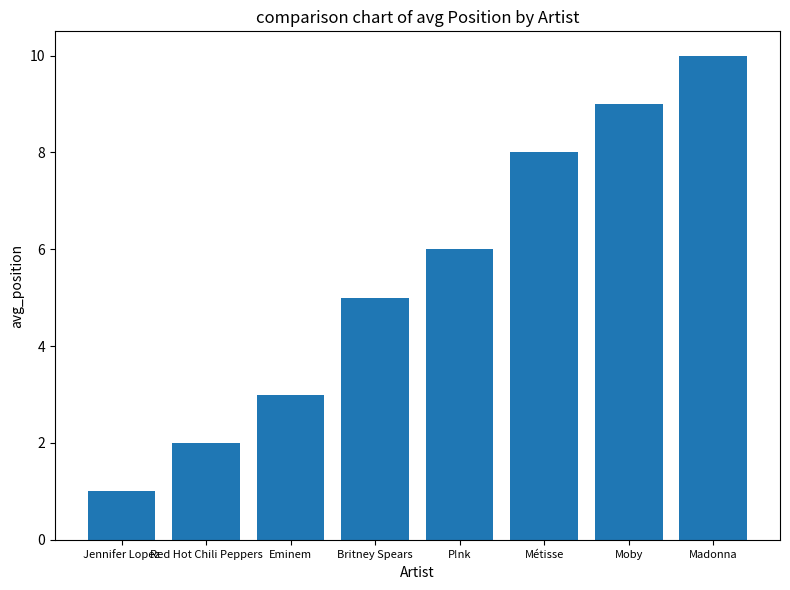

Are the bars grouped side by side (vs. stacked)?

No